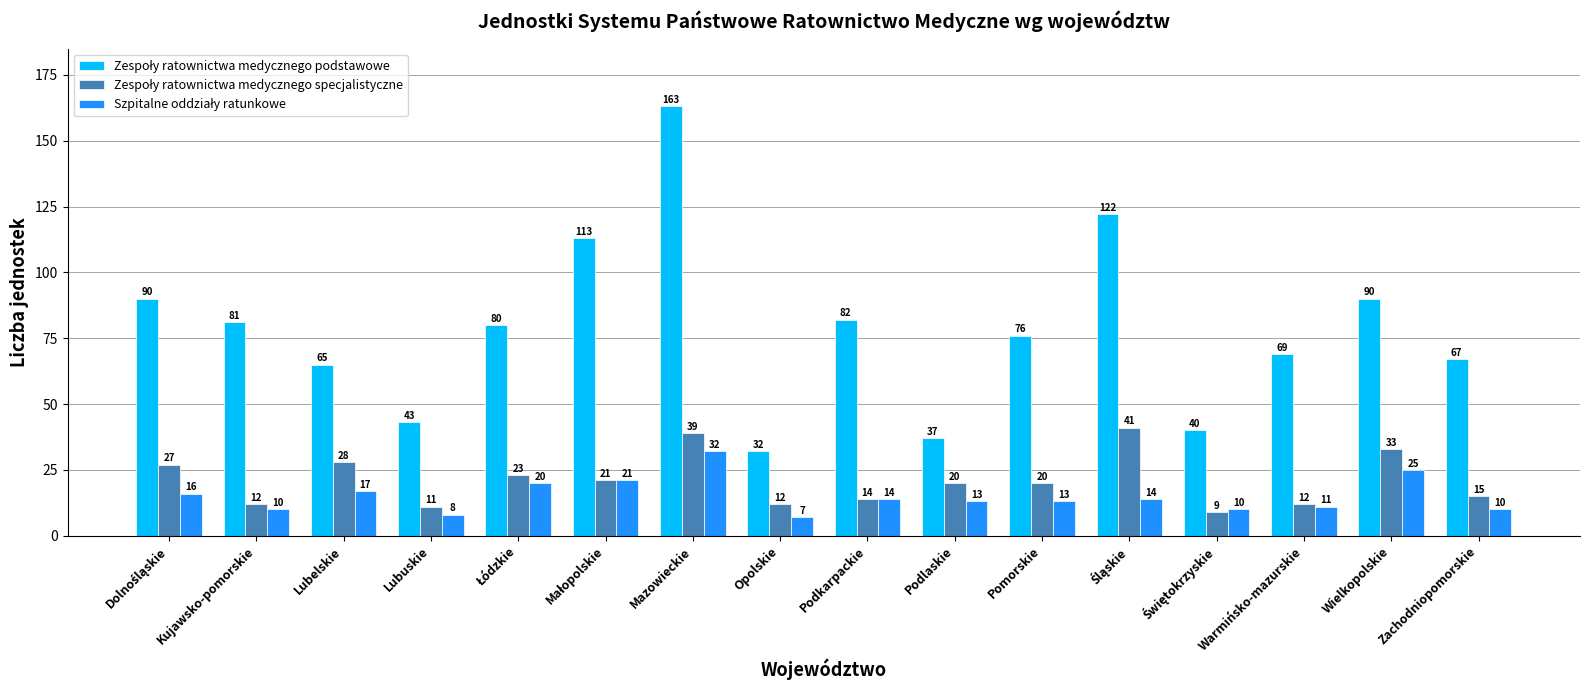

At how many categories does at least one series exceed 28?

16